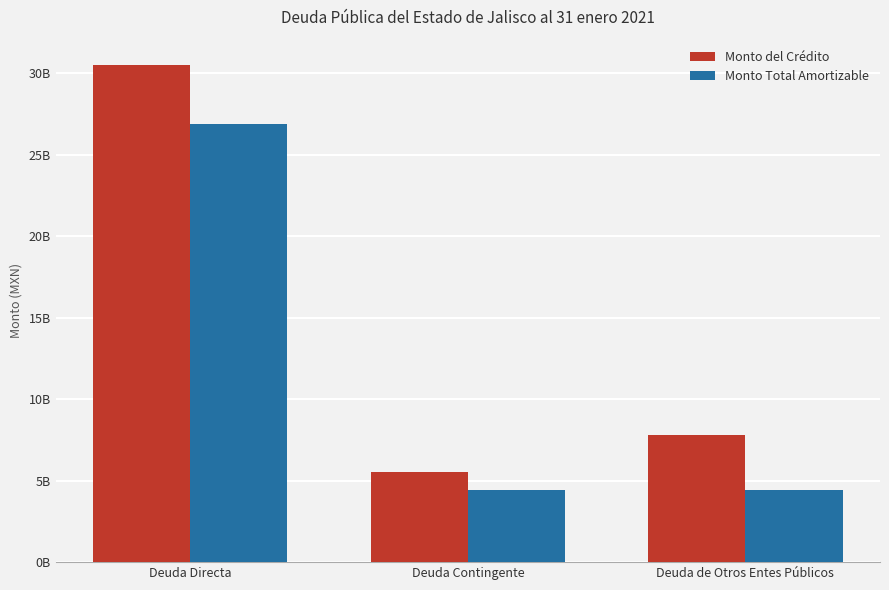

Are the bars grouped side by side (vs. stacked)?

Yes